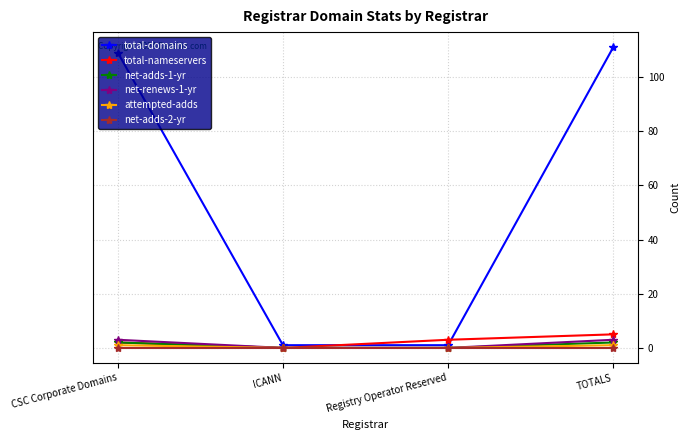

What is the average value of the total-domains series?

56